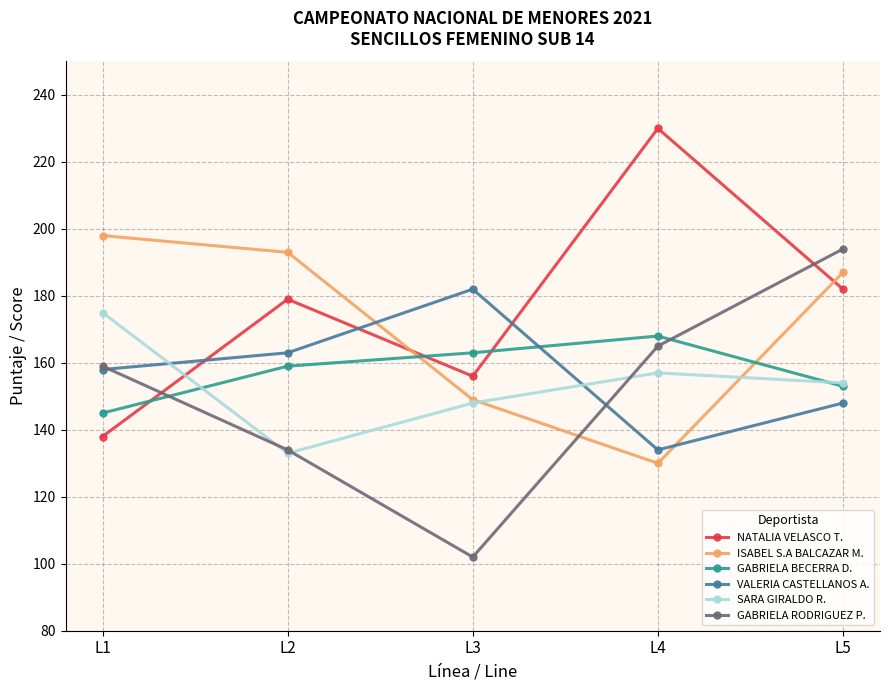

What is the minimum value for GABRIELA RODRIGUEZ P.?

102